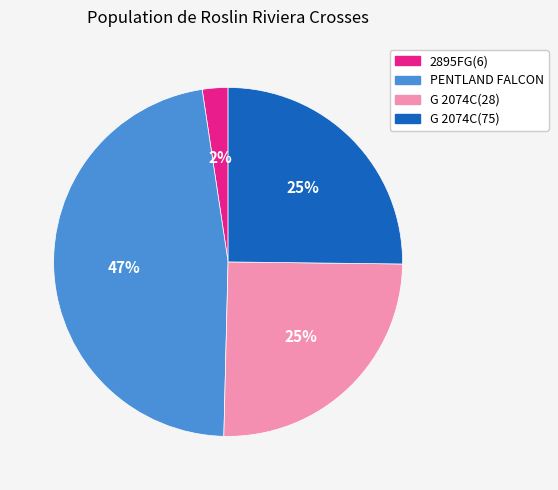

Do 2895FG(6) and G 2074C(28) together represent more than half of the pie?

No